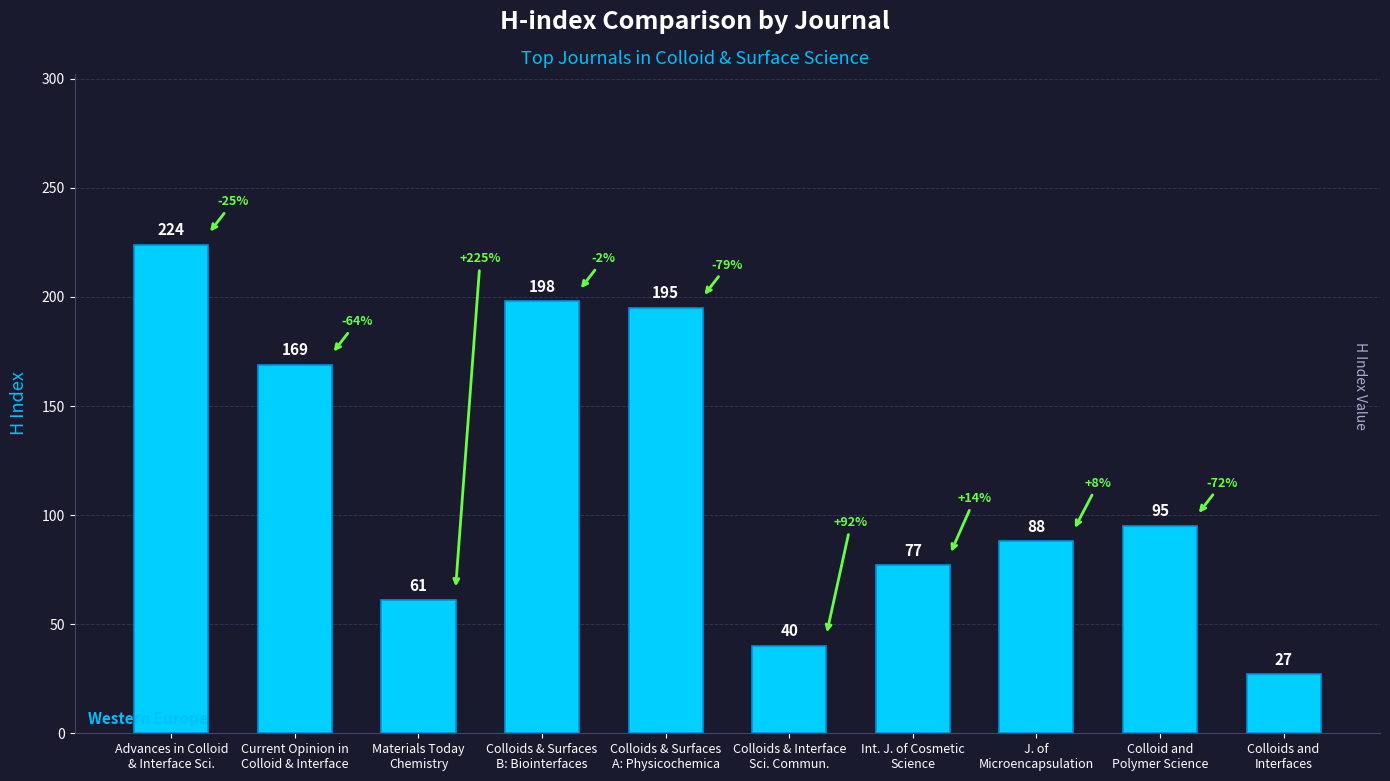

What is the value of the 10th bar from the left?

27